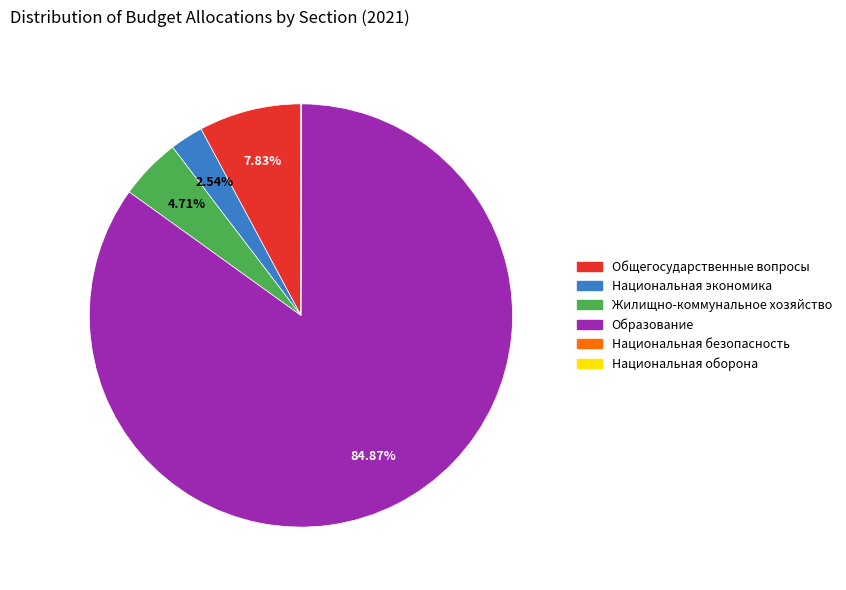

Combined, do Жилищно-коммунальное хозяйство and Общегосударственные вопросы account for over 50%?

No